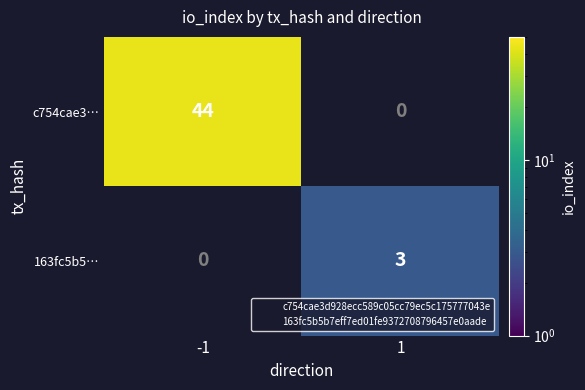

Which category has the highest value across all series?

-1